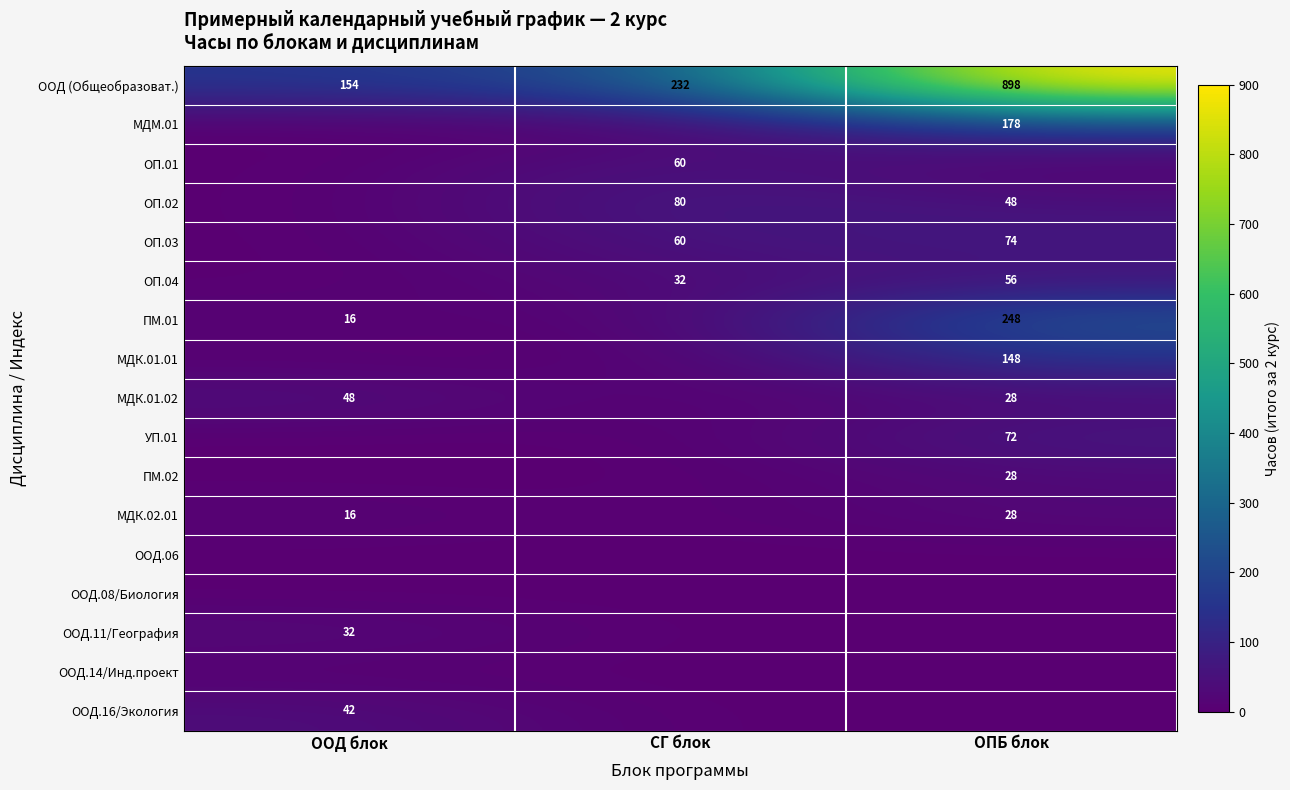

True or false: МДК.02.01 has a value of 40 at ОПБ блок.

False